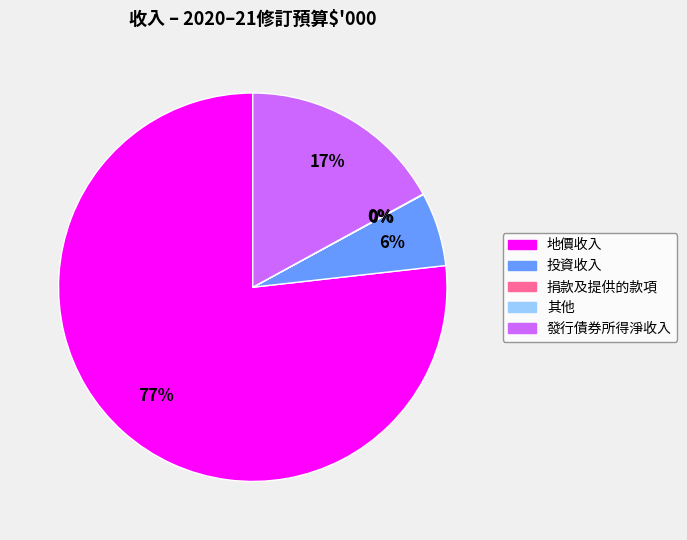

Is it true that 投資收入 is 6% of the pie?

True